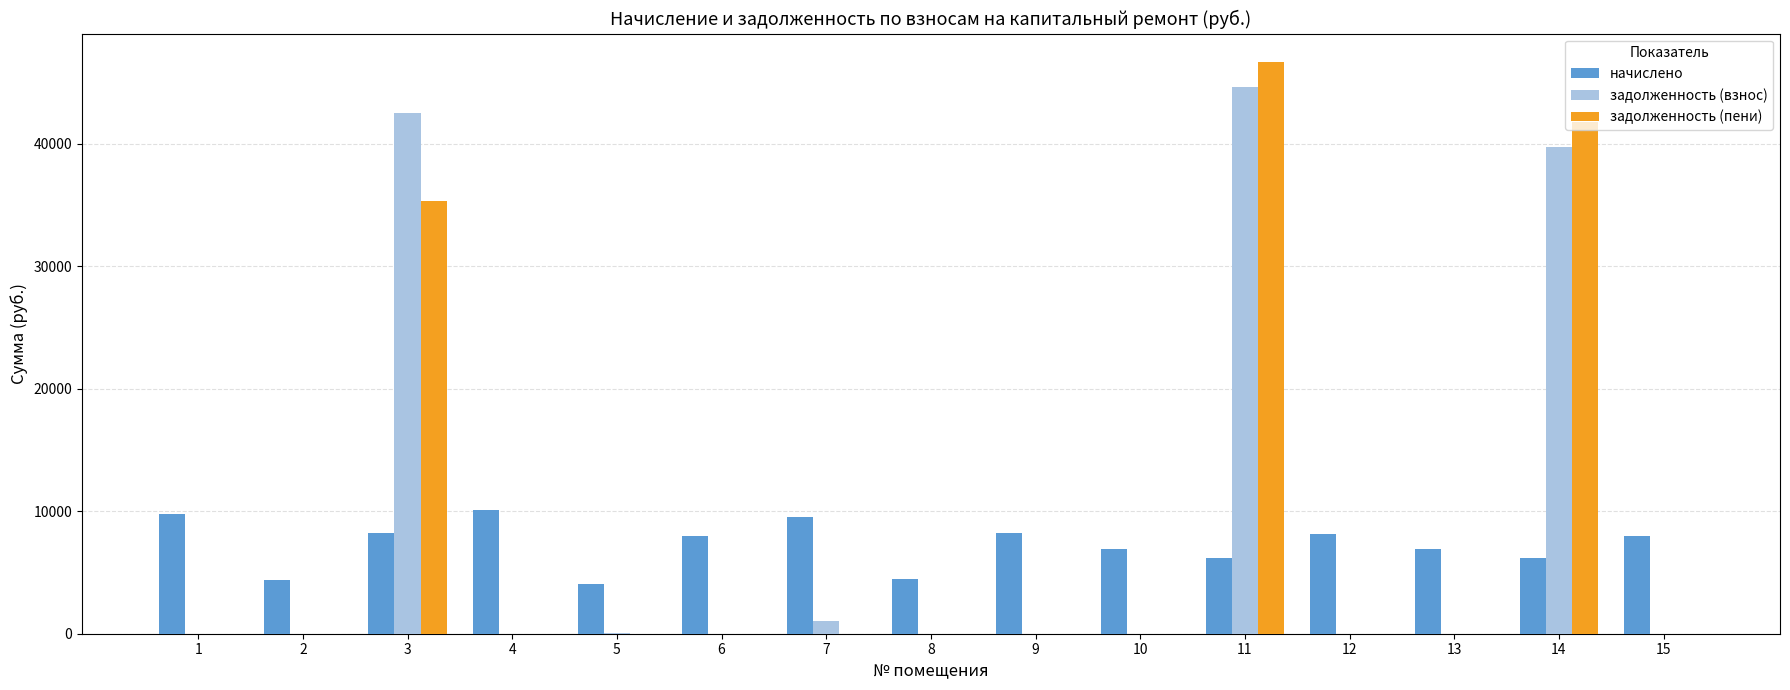

What is the sum of the начислено values at 6 and 3?

16220.5